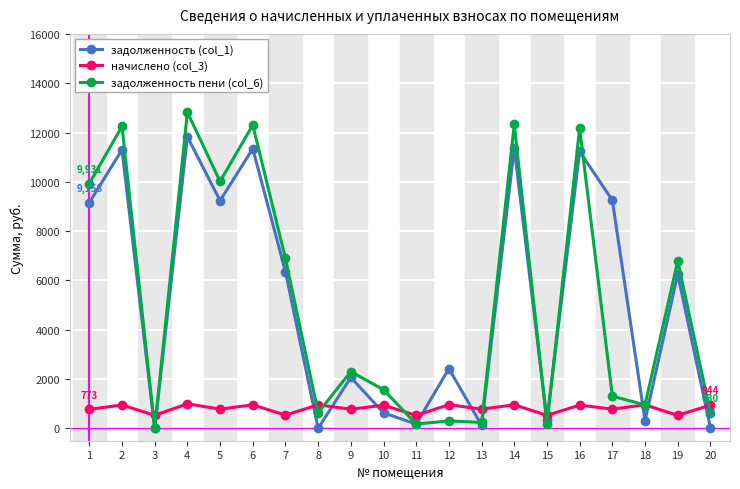

True or false: задолженность пени (col_6) has a value of 1305.8 at 17.

True